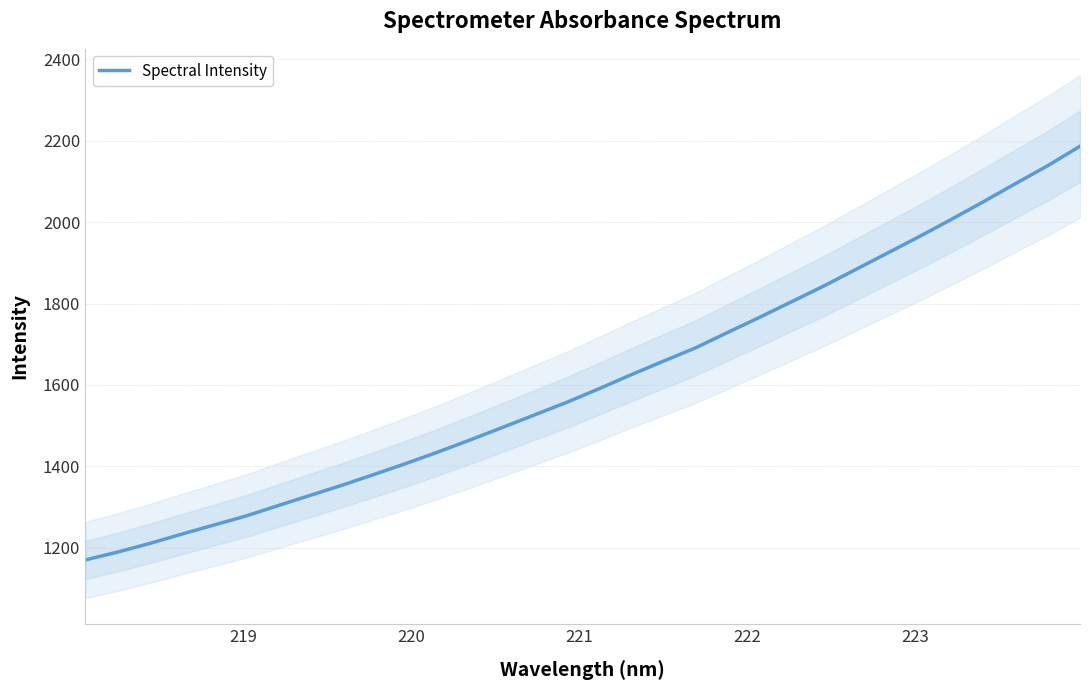

What is the sum of all values?

51549.3